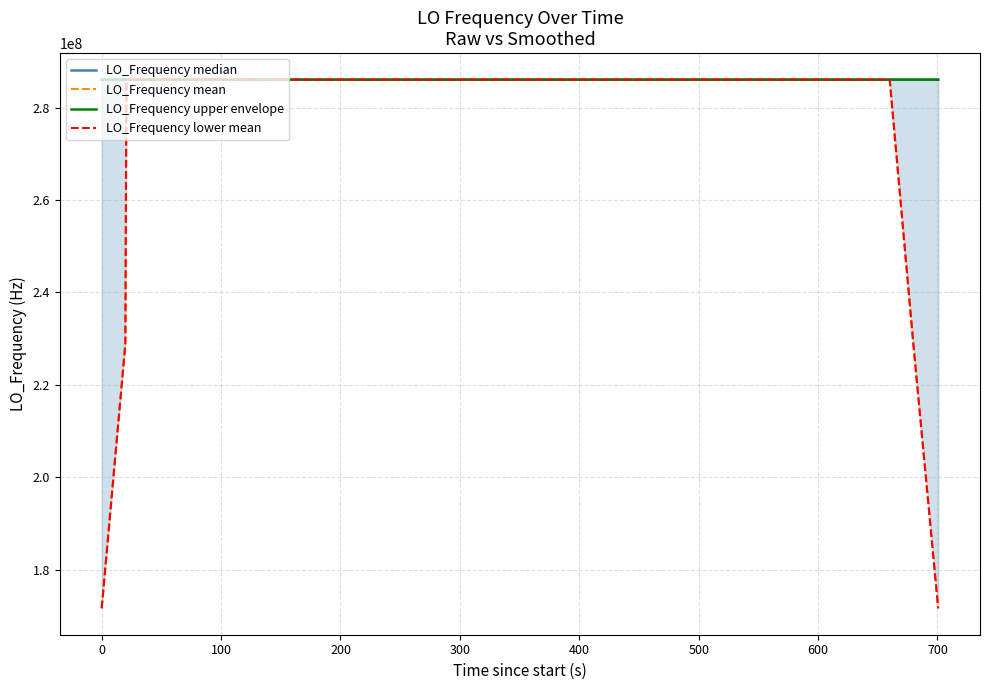

Reading right to left, extract all data points from this chart.

LO_Frequency median: 286046995.8	286046994.9	286046995.4	286046995.3	286046991.8	286046994.8	286046994.8	286046994.8	286046993.7	286046995.5	286046995.3	286046997.9	286046997.3	286042776.6	286047000.9	286046998.3	286047000.3	286047002.7	286047000.3	286047000.3	286047001.8	286047002.6	286047000.4	286047002.5	286046999.9	286046999.7	286047002.2	286047002.5	286046999.7	286047000.3	286047010.1	286047010.1	286047006.1	286047006.8	286047008.6	286047008.3	286047006.2	286047004.8	286047004.8	286047005.5
LO_Frequency mean: 171628197.2	228837596.3	286046994.6	286046994.4	286046994.4	286046994.3	286046994.0	286046994.7	286046994.8	286046995.4	286046995.9	286046152.5	286046153.6	286046154.2	286046154.7	286046155.8	286047000.5	286047000.4	286047001.1	286047001.5	286047001.1	286047001.5	286047001.4	286047001.0	286047000.9	286047001.4	286047000.8	286047000.9	286047003.0	286047004.5	286047005.3	286047006.7	286047008.3	286047008.0	286047007.2	286047006.9	286047006.5	286047005.9	228837604.3	171628203.0
LO_Frequency upper envelope: 286047000.8	286046999.9	286047000.4	286047000.3	286046996.8	286046999.8	286046999.8	286046999.8	286046998.7	286047000.5	286047000.3	286047002.9	286047002.3	286062776.6	286047005.9	286047003.3	286047005.3	286047007.7	286047005.3	286047005.3	286047006.8	286047007.6	286047005.4	286047007.5	286047004.9	286047004.7	286047007.2	286047007.5	286047004.7	286047005.3	286047015.1	286047015.1	286047011.1	286047011.8	286047013.6	286047013.3	286047011.2	286047009.8	286047009.8	286047010.5
LO_Frequency lower mean: 171628195.2	228837594.3	286046992.6	286046992.4	286046992.4	286046992.3	286046992.0	286046992.7	286046992.8	286046993.4	286046993.9	286046150.5	286046151.6	286046152.2	286046152.7	286046153.8	286046998.5	286046998.4	286046999.1	286046999.5	286046999.1	286046999.5	286046999.4	286046999.0	286046998.9	286046999.4	286046998.8	286046998.9	286047001.0	286047002.5	286047003.3	286047004.7	286047006.3	286047006.0	286047005.2	286047004.9	286047004.5	286047003.9	228837602.3	171628201.0